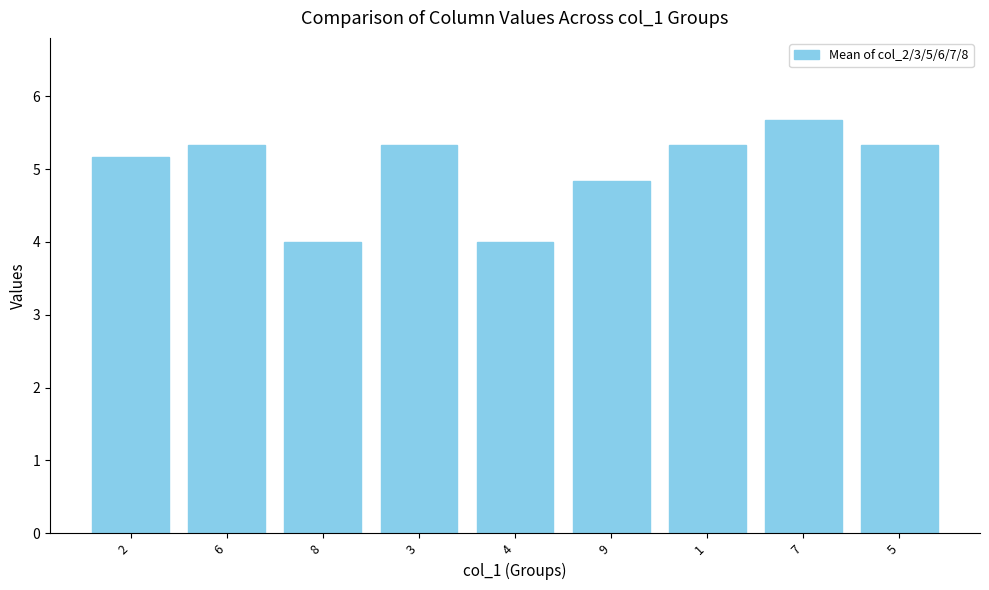

Read the value at 8.

4.0